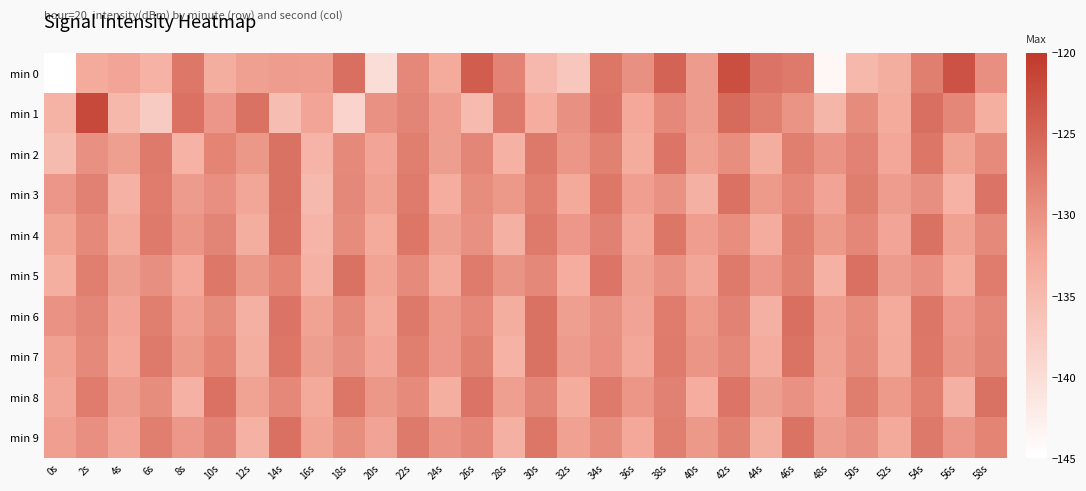

At 4s, list the series in order from largest to smallest.

min 8, min 5, min 2, min 0, min 6, min 9, min 7, min 4, min 3, min 1